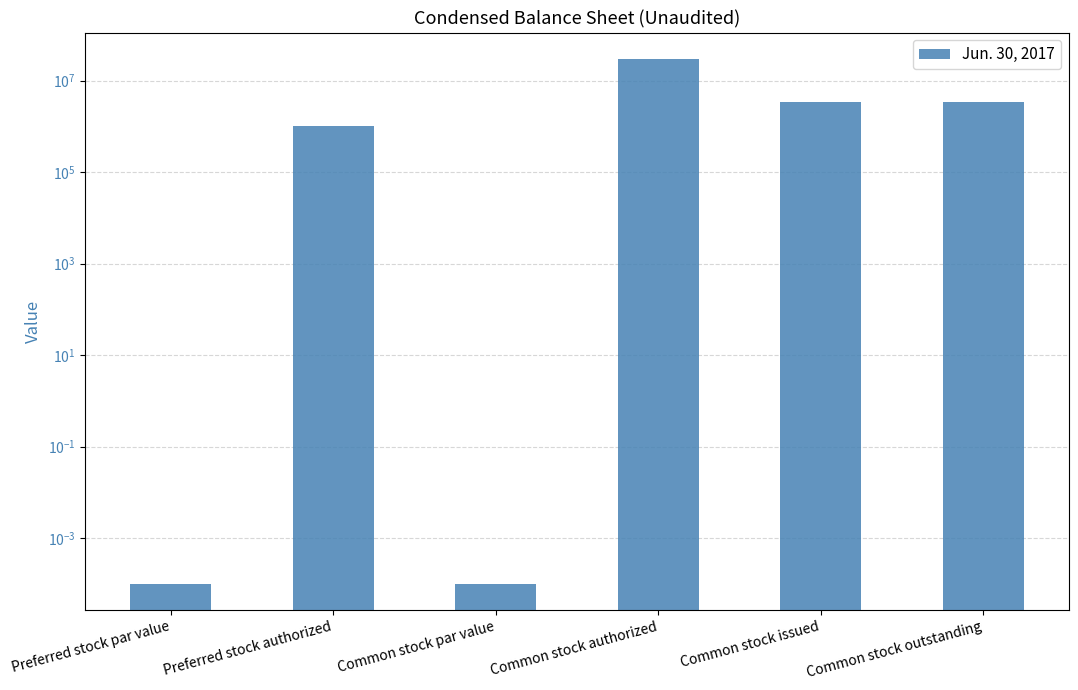

At which label is the value closest to 15000000?

Common stock issued